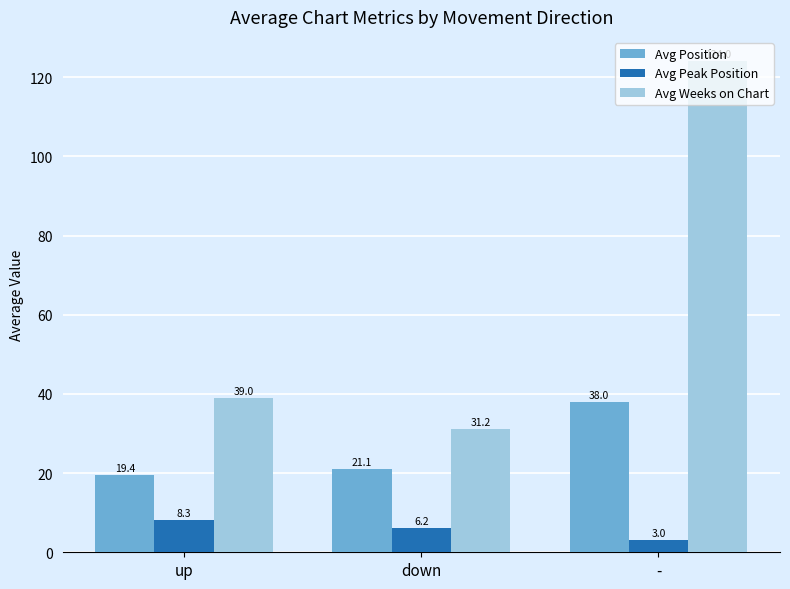

Reading left to right, list all the values displayed in this chart.

Avg Position: up=19.4	down=21.1	-=38.0
Avg Peak Position: up=8.3	down=6.2	-=3.0
Avg Weeks on Chart: up=39.0	down=31.2	-=124.0